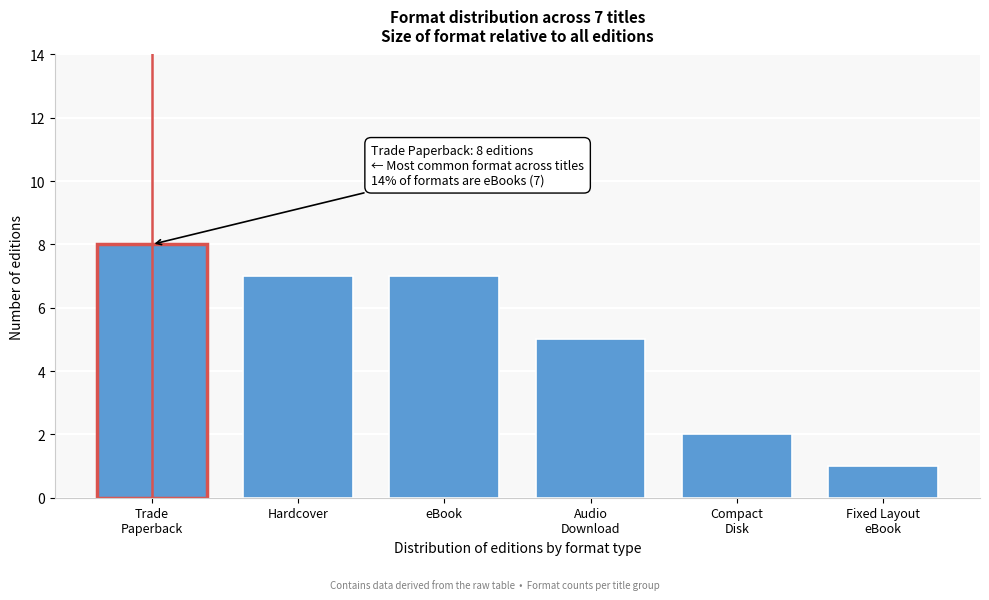

Reading left to right, extract all data points from this chart.

8	7	7	5	2	1